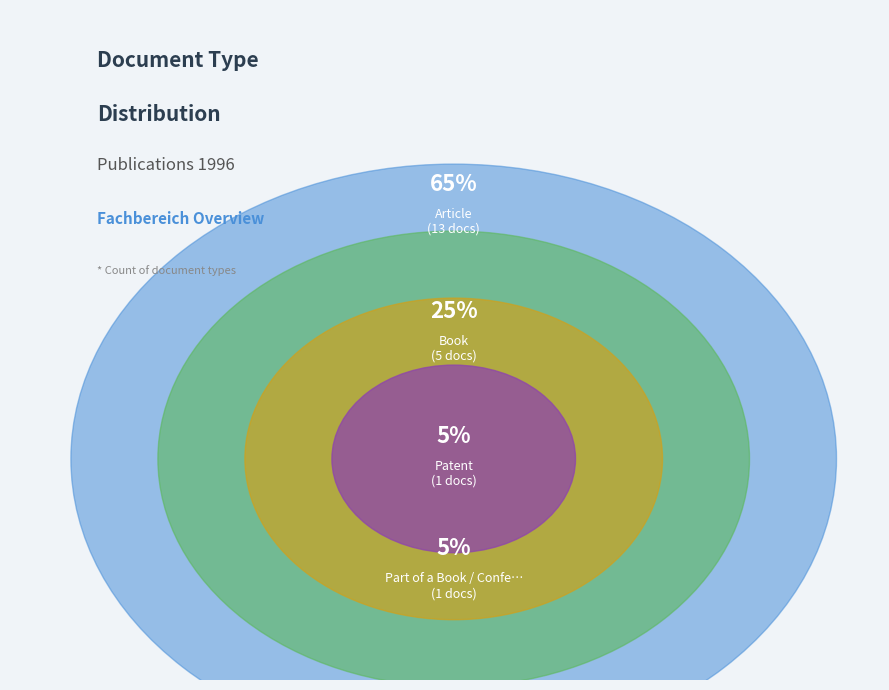

How many slices are in this pie chart?

4